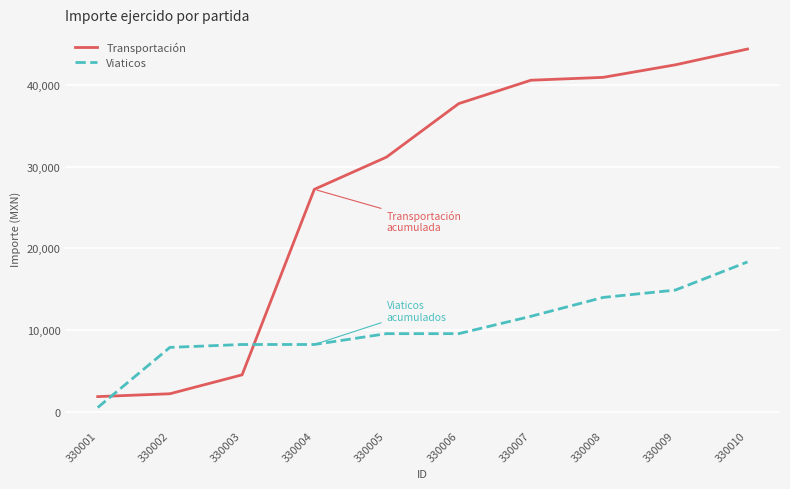

The Transportación series shows 45568.4 at 330004. True or false?

False